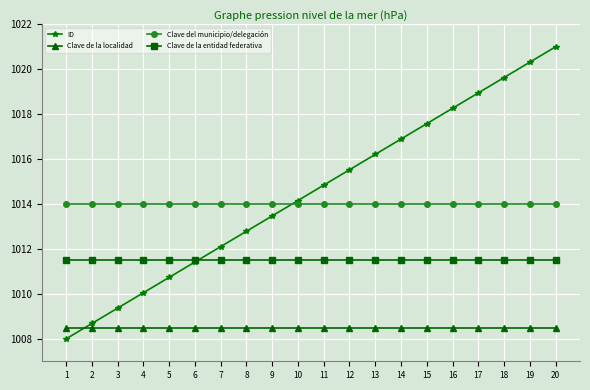

What is the smallest value displayed?

1008.0